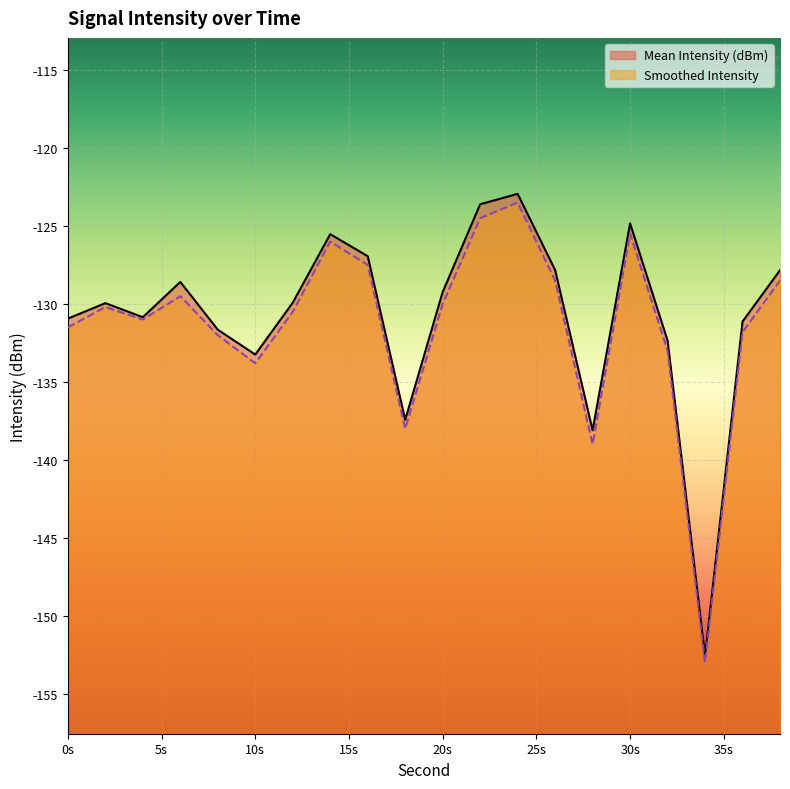

At 16, list the series in order from largest to smallest.

Mean Intensity (dBm), Smoothed Intensity